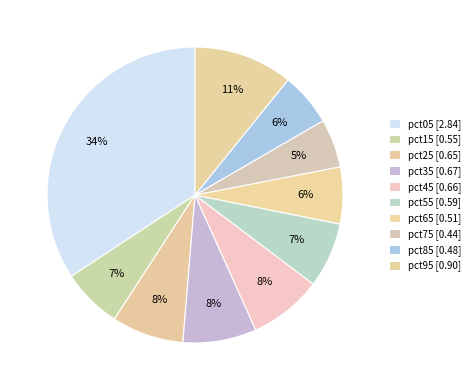

To the nearest percent, what is the difference between the largest and smallest slice percentages?

29%